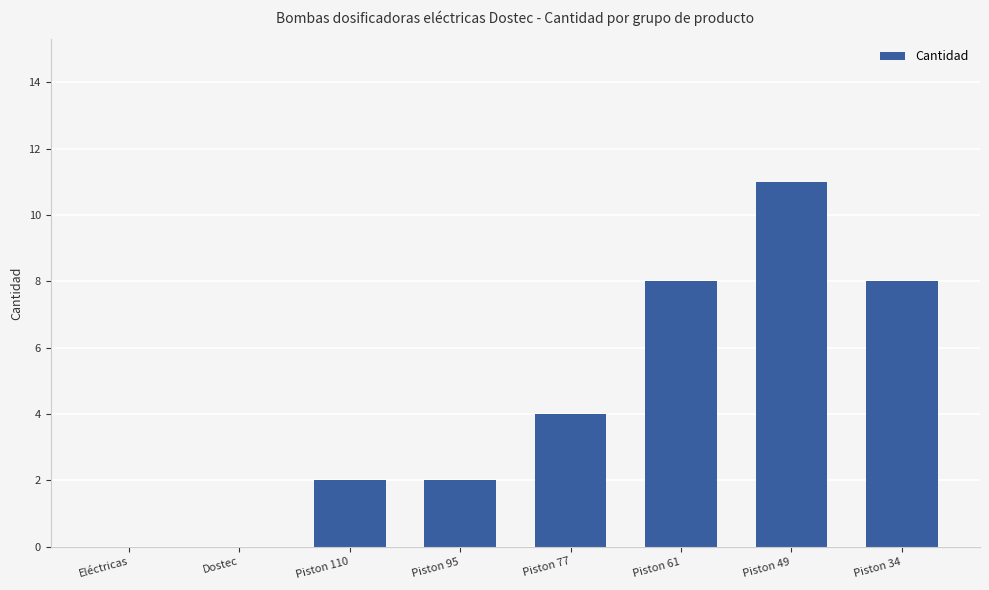

How many categories are shown in the chart?

8